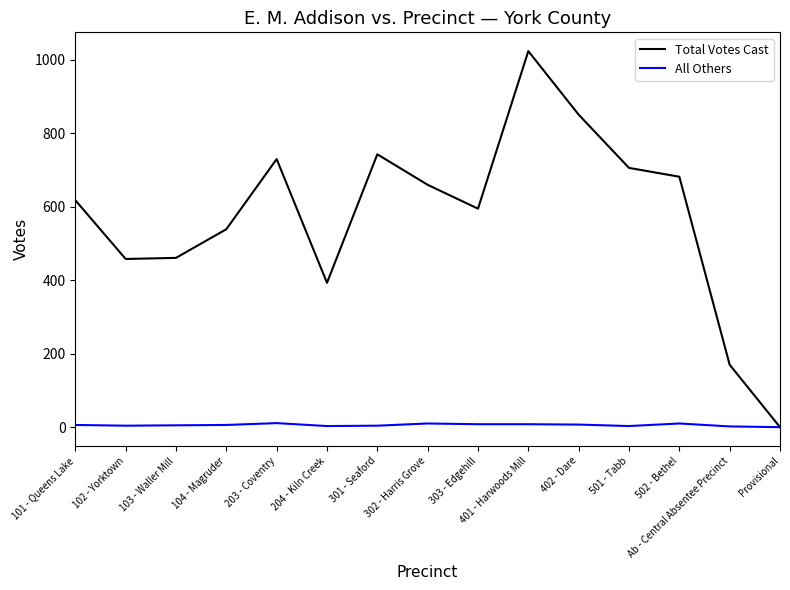

The Total Votes Cast series shows 461 at 103 - Waller Mill. True or false?

True